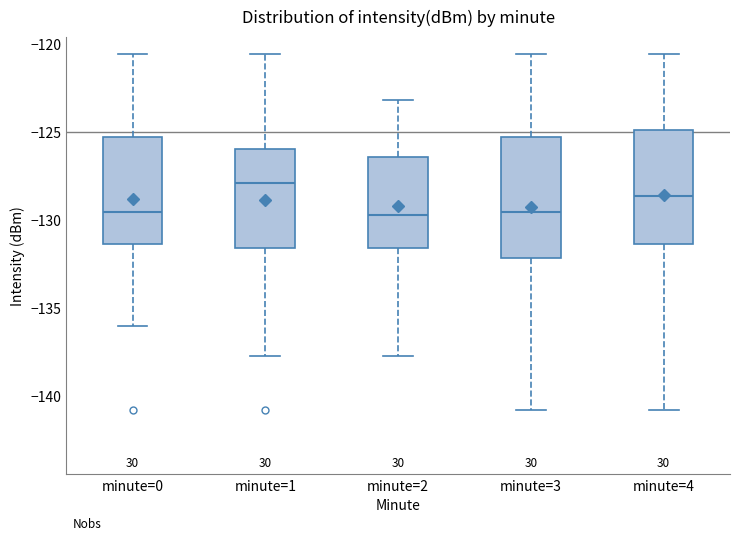

Reading left to right, transcribe this box plot: for each box, give where its median line is, the range the box spans, and where its two whiskers end, as read against the y-axis. The values are not printed on the chart, so give them approximately, as read against the axis.

minute=0: median -129.5, box -131.5 to -125.5, whiskers -136.0 to -120.5
minute=1: median -128.0, box -131.5 to -126.0, whiskers -137.5 to -120.5
minute=2: median -129.5, box -131.5 to -126.5, whiskers -137.5 to -123.0
minute=3: median -129.5, box -132.0 to -125.5, whiskers -141.0 to -120.5
minute=4: median -128.5, box -131.5 to -125.0, whiskers -141.0 to -120.5